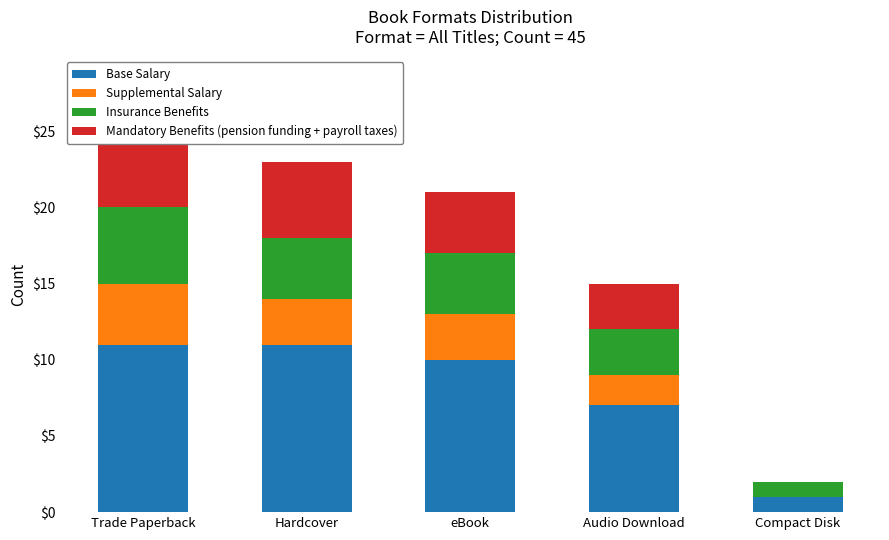

What is the value of the Mandatory Benefits (pension funding + payroll taxes) bar at the 3rd from the left?

4